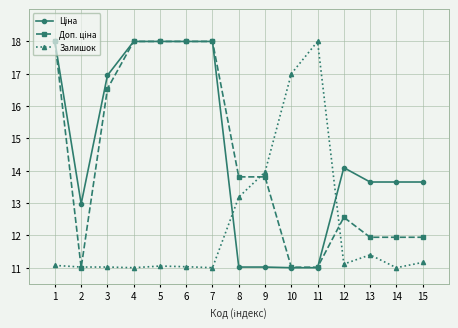

Is it true that Залишок equals 7.2 at 12?

False